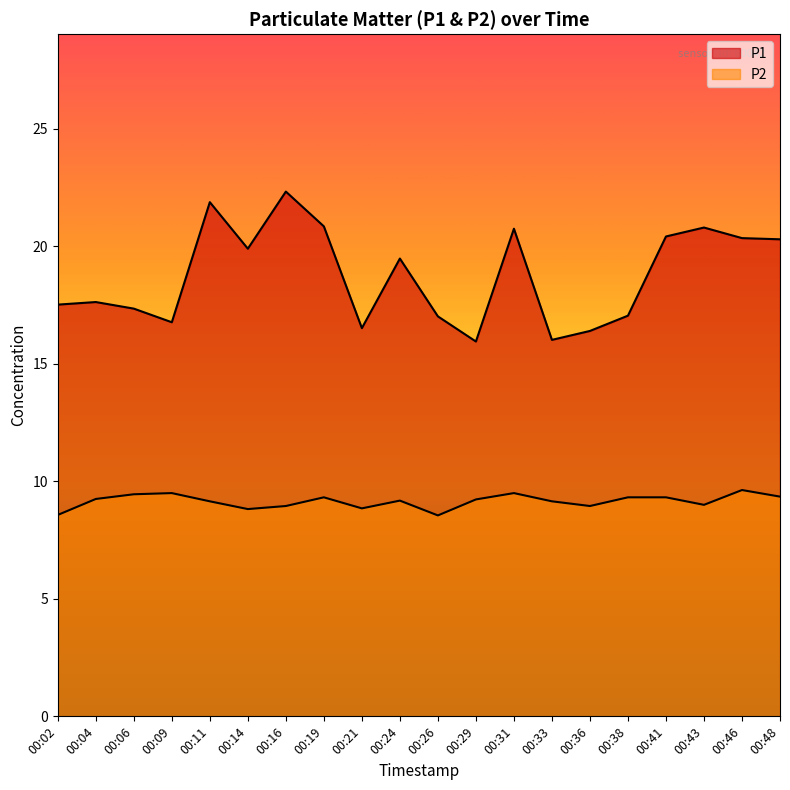

True or false: P2 and P1 intersect in this chart.

False